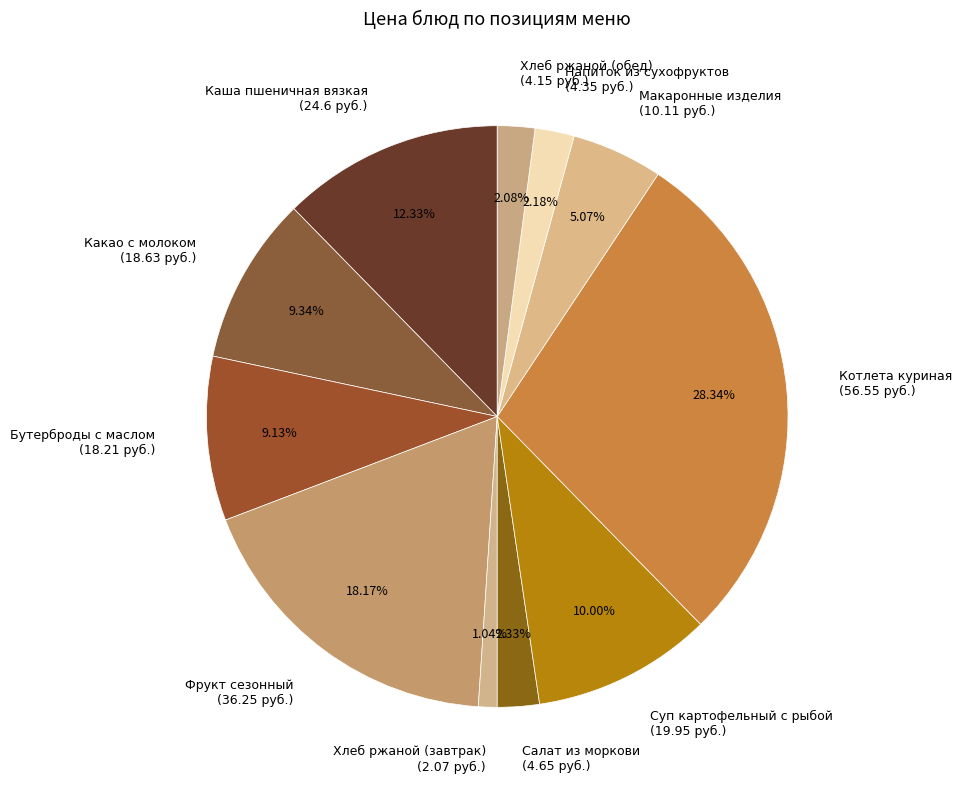

What is the largest slice in the pie chart?

Котлета куриная